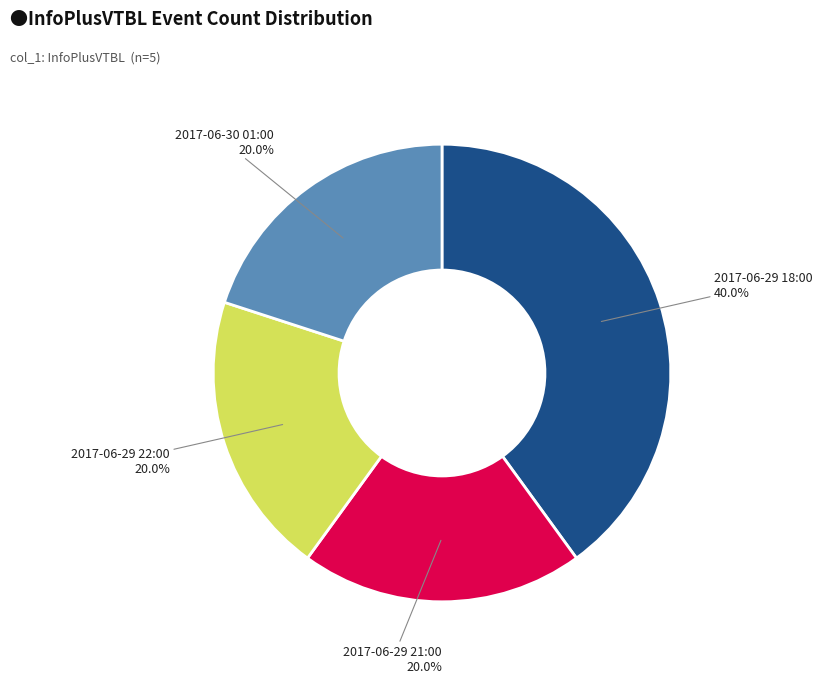

Is there a majority slice in this chart?

No